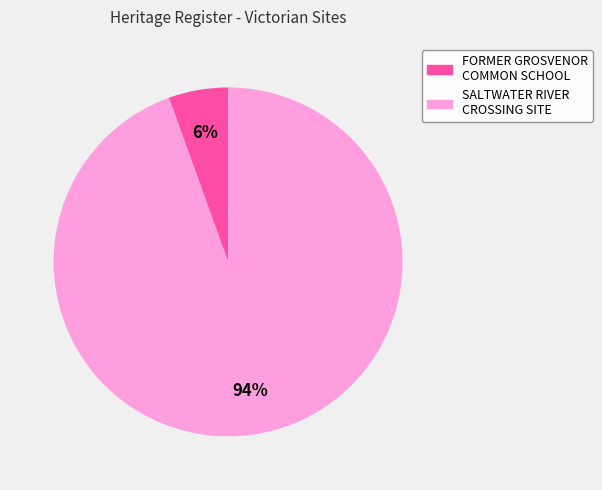

Count the number of slices in the pie.

2